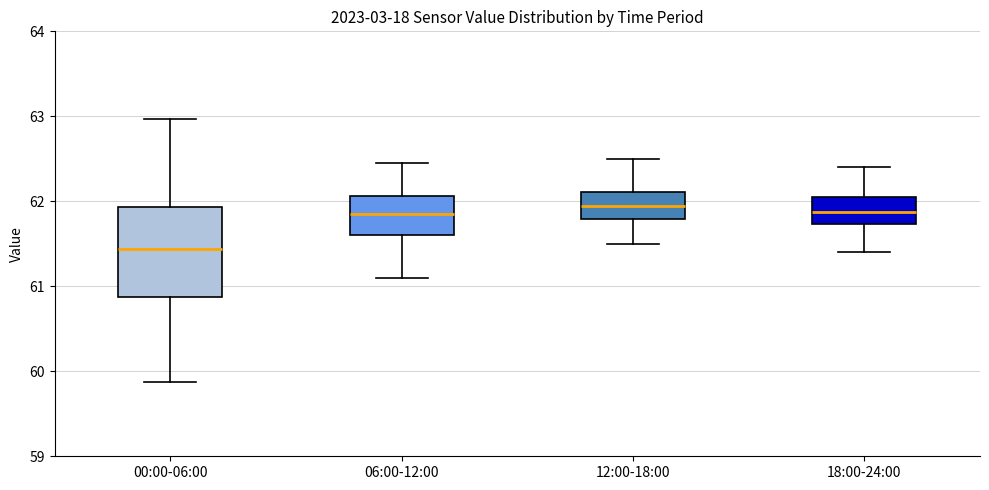

Where is the upper edge of the box for 00:00-06:00 on the y-axis? The values are not printed on the chart, so give them approximately, as read against the axis.

61.9